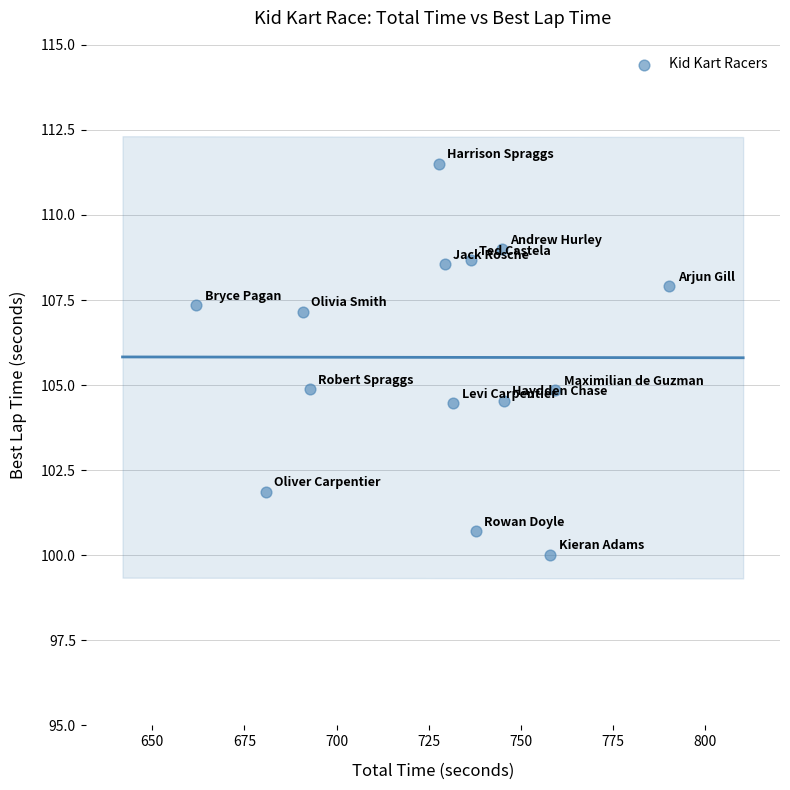

What is the range of Y values (max minus min)?

11.5